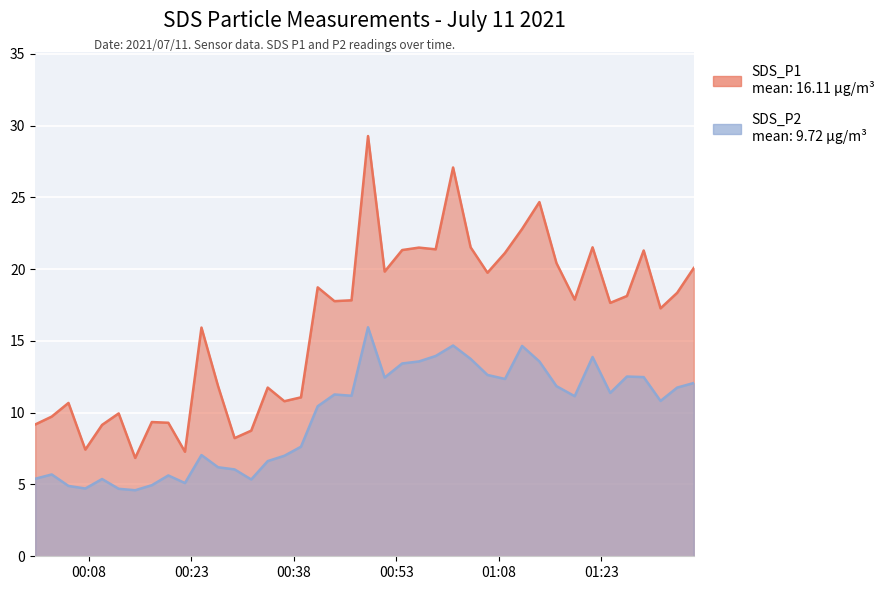

At which label does SDS_P1 reach its minimum?

2021/07/11 00:14:47